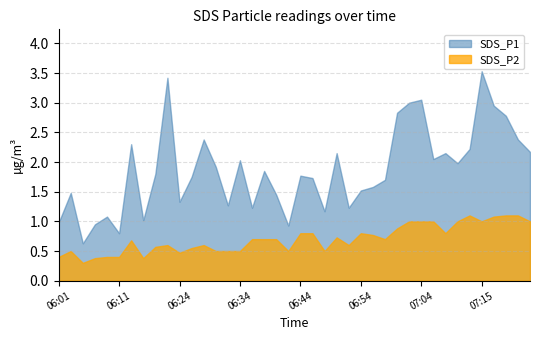

Which series has the largest total across all categories?

SDS_P1